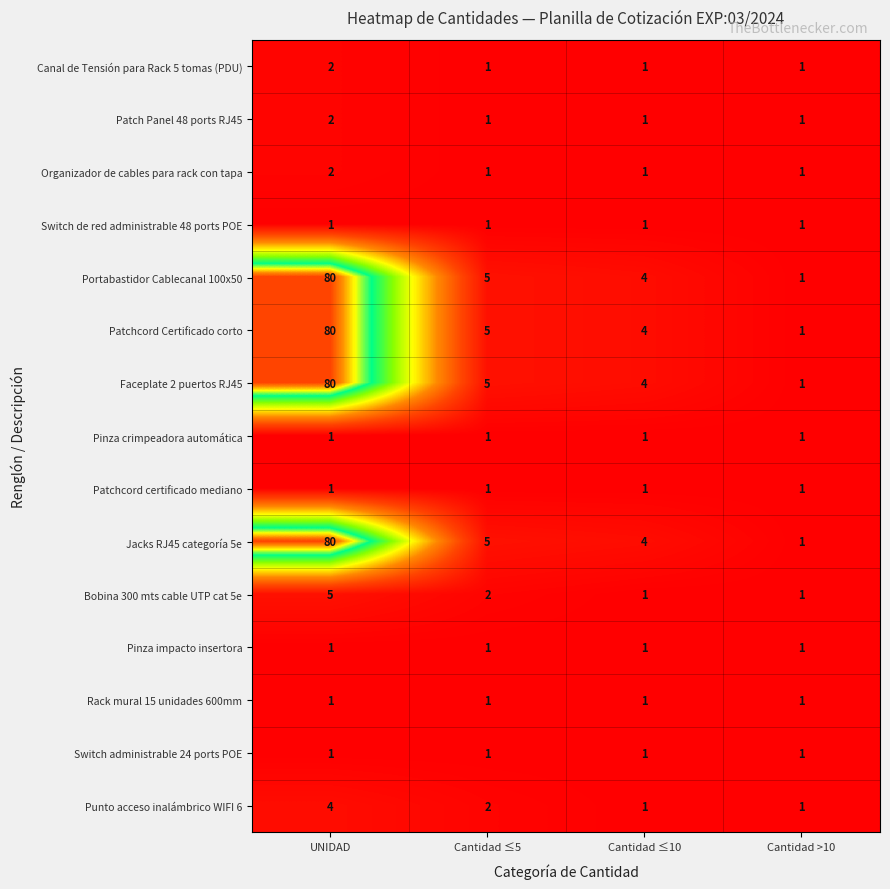

How many series are shown in this chart?

15